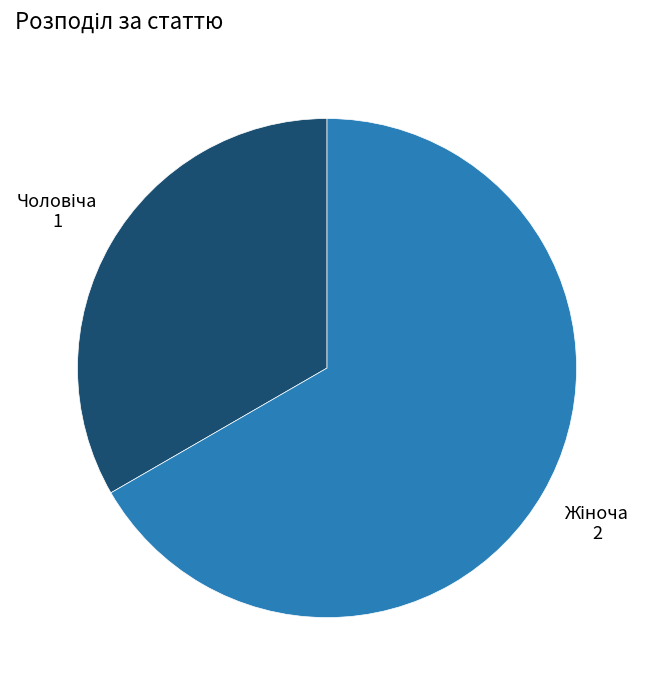

Is there any slice that represents more than half of the pie?

Yes